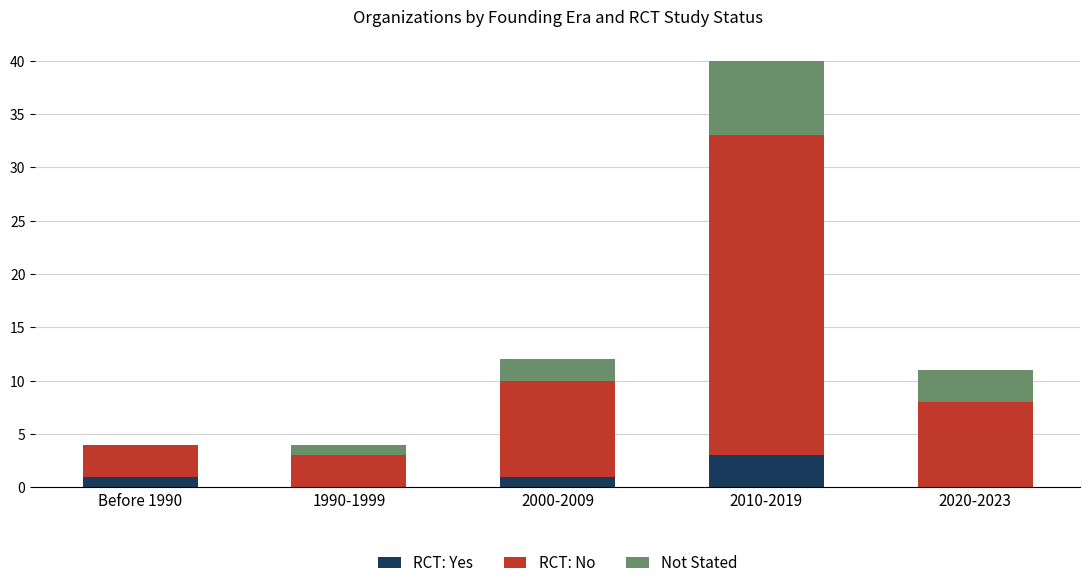

What is the sum of all RCT: Yes values?

5